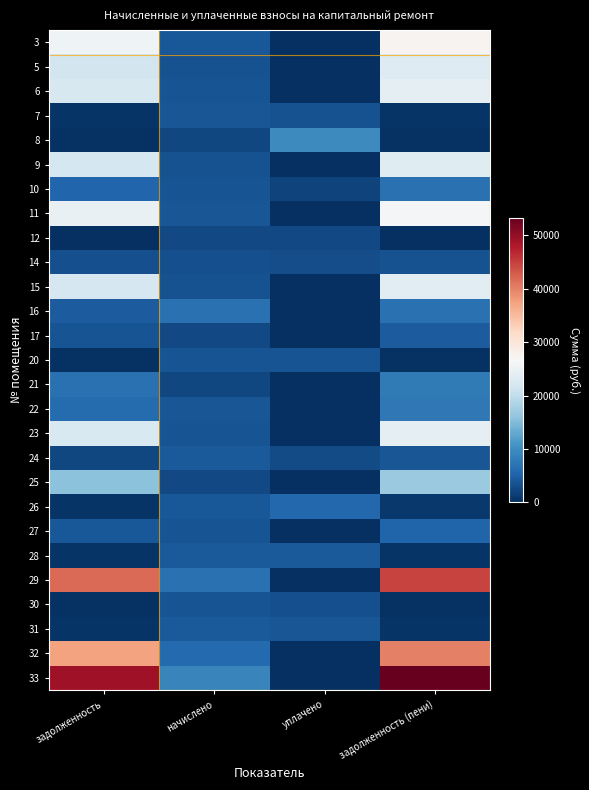

Reading right to left, transcribe all the data shown in this chart.

3: задолженность (пени)=27347.2	уплачено=0.0	начислено=4073.6	задолженность=25491.6
5: задолженность (пени)=23216.3	уплачено=0.0	начислено=3458.2	задолженность=21641.0
6: задолженность (пени)=23984.8	уплачено=0.0	начислено=3572.7	задолженность=22357.3
7: задолженность (пени)=434.6	уплачено=3476.8	начислено=3911.4	задолженность=434.6
8: задолженность (пени)=276.7	уплачено=9700.5	начислено=2466.1	задолженность=274.2
9: задолженность (пени)=23440.4	уплачено=0.0	начислено=3491.6	задолженность=21850.0
10: задолженность (пени)=6756.7	уплачено=2000.0	начислено=3572.7	задолженность=5451.5
11: задолженность (пени)=26354.5	уплачено=0.0	начислено=3925.7	задолженность=24566.3
12: задолженность (пени)=0.0	уплачено=2551.9	начислено=2551.9	задолженность=0.0
14: задолженность (пени)=3356.2	уплачено=3000.0	начислено=3310.4	задолженность=3221.0
15: задолженность (пени)=23728.7	уплачено=0.0	начислено=3534.6	задолженность=22118.6
16: задолженность (пени)=6716.2	уплачено=0.0	начислено=6716.2	задолженность=4477.4
17: задолженность (пени)=4561.7	уплачено=0.0	начислено=2513.8	задолженность=3662.5
20: задолженность (пени)=398.6	уплачено=3587.0	начислено=3587.0	задолженность=398.6
21: задолженность (пени)=7779.9	уплачено=0.0	начислено=2480.4	задолженность=6811.1
22: задолженность (пени)=7490.0	уплачено=0.0	начислено=3935.2	задолженность=6072.2
23: задолженность (пени)=24305.0	уплачено=0.0	начислено=3620.4	задолженность=22655.9
24: задолженность (пени)=3839.9	уплачено=2820.7	начислено=4231.0	задолженность=2381.0
25: задолженность (пени)=16843.8	уплачено=0.0	начислено=2509.0	задолженность=15700.9
26: задолженность (пени)=889.3	уплачено=5780.7	начислено=4002.0	задолженность=449.8
27: задолженность (пени)=5315.5	уплачено=0.0	начислено=3553.7	задолженность=4044.4
28: задолженность (пени)=481.8	уплачено=4335.9	начислено=4335.9	задолженность=481.8
29: задолженность (пени)=44703.3	уплачено=0.0	начислено=6658.9	задолженность=41670.1
30: задолженность (пени)=397.5	уплачено=3180.0	начислено=3577.5	задолженность=397.5
31: задолженность (пени)=481.2	уплачено=3849.9	начислено=4331.2	задолженность=481.2
32: задолженность (пени)=40124.1	уплачено=0.0	начислено=5976.8	задолженность=37401.6
33: задолженность (пени)=53258.2	уплачено=0.0	начислено=9153.6	задолженность=49230.0